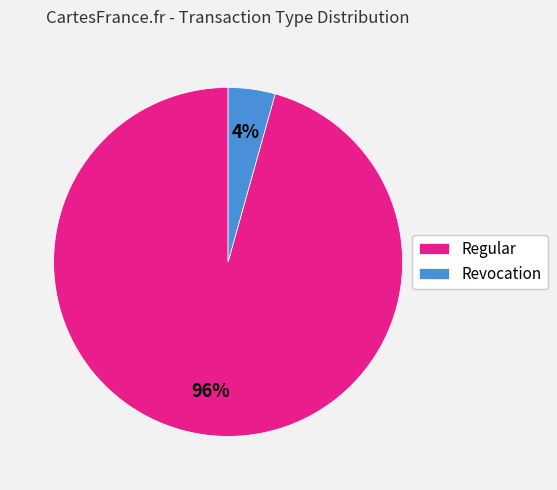

Combined, do Revocation and Regular account for over 50%?

Yes